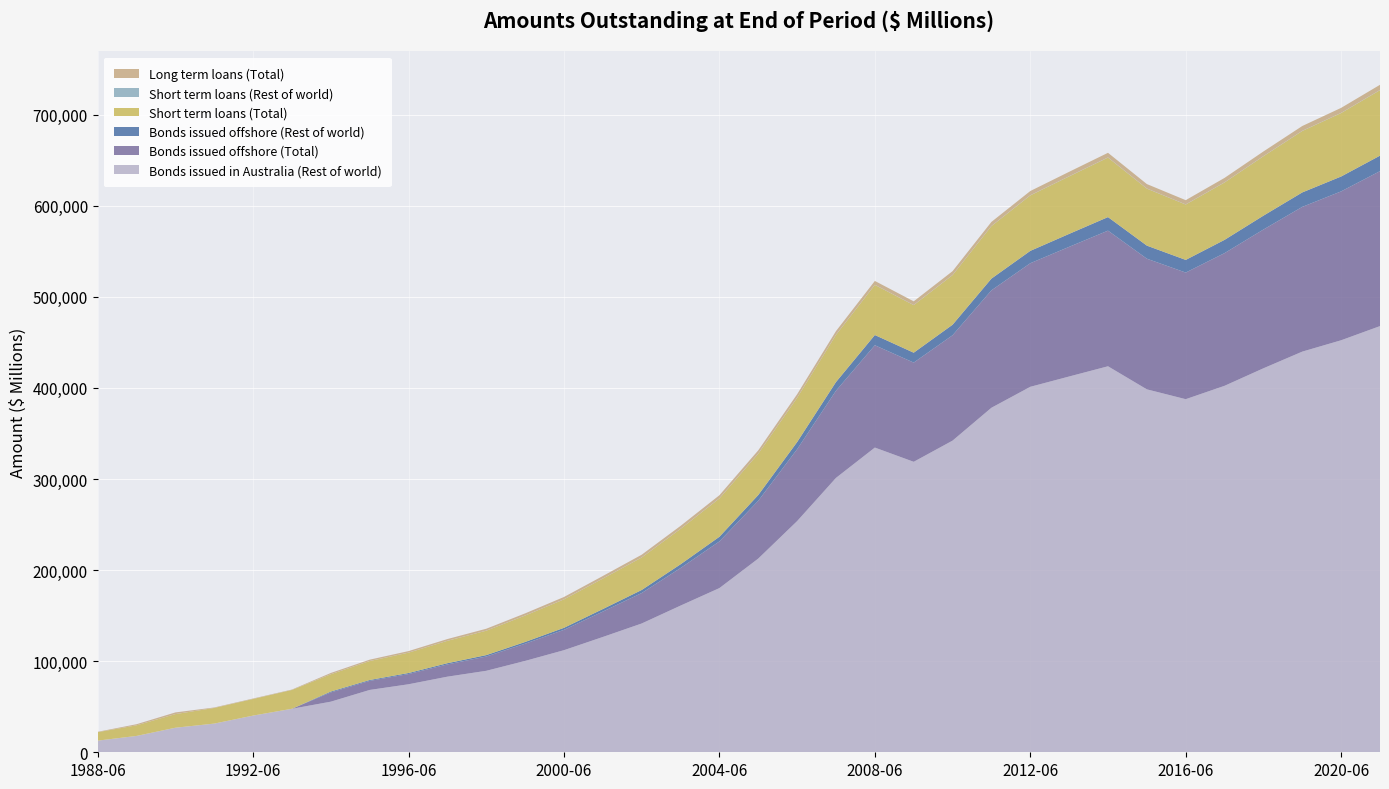

Reading right to left, what are all the values shown in this chart?

Bonds issued in Australia (Rest of world): 2021-06=467890	2020-06=452340	2019-06=439870	2018-06=421560	2017-06=402340	2016-06=387650	2015-06=398450	2014-06=423780	2013-06=412560	2012-06=401230	2011-06=378234	2010-06=342156	2009-06=318902	2008-06=334521	2007-06=301245	2006-06=253810	2005-06=212674	2004-06=180256	2003-06=161034	2002-06=141392	2001-06=126583	2000-06=112084	1999-06=100312	1998-06=89443	1997-06=83002	1996-06=74668	1995-06=68432	1994-06=55557	1993-06=47771	1992-06=40280	1991-06=31496	1990-06=26952	1989-06=17948	1988-06=12786
Bonds issued offshore (Total): 2021-06=170123	2020-06=163456	2019-06=158902	2018-06=152345	2017-06=145678	2016-06=139012	2015-06=143456	2014-06=148902	2013-06=142345	2012-06=135678	2011-06=128902	2010-06=115678	2009-06=108902	2008-06=112345	2007-06=95678	2006-06=78902	2005-06=63456	2004-06=51234	2003-06=41234	2002-06=33456	2001-06=27890	2000-06=22345	1999-06=18902	1998-06=15678	1997-06=13456	1996-06=11234	1995-06=9957	1994-06=10166	1993-06=0	1992-06=0	1991-06=0	1990-06=0	1989-06=0	1988-06=0
Bonds issued offshore (Rest of world): 2021-06=17012	2020-06=16345	2019-06=15890	2018-06=15234	2017-06=14567	2016-06=13901	2015-06=14345	2014-06=14890	2013-06=14234	2012-06=13567	2011-06=12890	2010-06=11567	2009-06=10890	2008-06=11234	2007-06=9567	2006-06=7890	2005-06=6345	2004-06=5123	2003-06=4123	2002-06=3345	2001-06=2789	2000-06=2234	1999-06=1890	1998-06=1567	1997-06=1345	1996-06=1123	1995-06=965	1994-06=963	1993-06=0	1992-06=0	1991-06=0	1990-06=0	1989-06=0	1988-06=0
Short term loans (Total): 2021-06=71901	2020-06=69678	2019-06=67456	2018-06=65234	2017-06=63012	2016-06=60789	2015-06=62567	2014-06=65345	2013-06=63123	2012-06=60901	2011-06=57678	2010-06=54456	2009-06=52234	2008-06=55012	2007-06=51789	2006-06=48567	2005-06=45345	2004-06=42123	2003-06=38901	2002-06=35678	2001-06=33456	2000-06=31234	1999-06=29012	1998-06=26789	1997-06=24567	1996-06=22345	1995-06=20821	1994-06=18982	1993-06=20673	1992-06=18247	1991-06=17178	1990-06=14959	1989-06=11644	1988-06=9308
Short term loans (Rest of world): 2021-06=185	2020-06=179	2019-06=172	2018-06=165	2017-06=159	2016-06=152	2015-06=158	2014-06=165	2013-06=158	2012-06=151	2011-06=143	2010-06=136	2009-06=129	2008-06=135	2007-06=128	2006-06=120	2005-06=112	2004-06=105	2003-06=97	2002-06=89	2001-06=82	2000-06=74	1999-06=67	1998-06=59	1997-06=52	1996-06=45	1995-06=38	1994-06=43	1993-06=48	1992-06=38	1991-06=21	1990-06=10	1989-06=4	1988-06=10
Long term loans (Total): 2021-06=5706	2020-06=5494	2019-06=5282	2018-06=5070	2017-06=4858	2016-06=4646	2015-06=4858	2014-06=5070	2013-06=4858	2012-06=4646	2011-06=4434	2010-06=4222	2009-06=4010	2008-06=4222	2007-06=4010	2006-06=3798	2005-06=3586	2004-06=3374	2003-06=3162	2002-06=2950	2001-06=2738	2000-06=2526	1999-06=2314	1998-06=2102	1997-06=1890	1996-06=1678	1995-06=1462	1994-06=1373	1993-06=396	1992-06=476	1991-06=499	1990-06=1839	1989-06=1208	1988-06=384